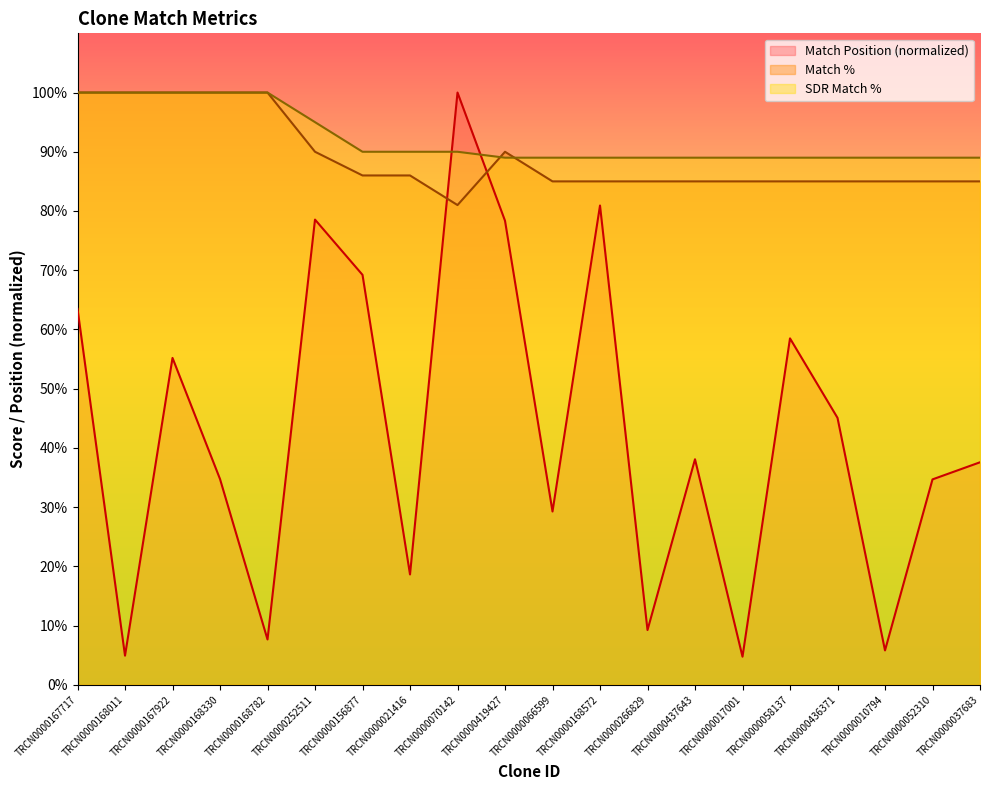

How many lines are shown in the chart?

3